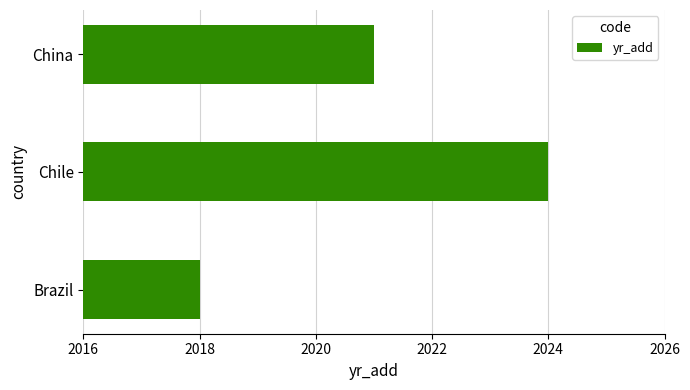

Rank the categories by value from highest to lowest.

Chile, China, Brazil